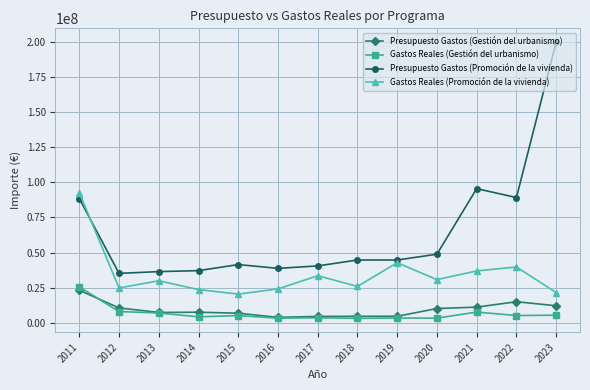

True or false: Presupuesto Gastos (Promoción de la vivienda) and Gastos Reales (Gestión del urbanismo) cross at least once.

False